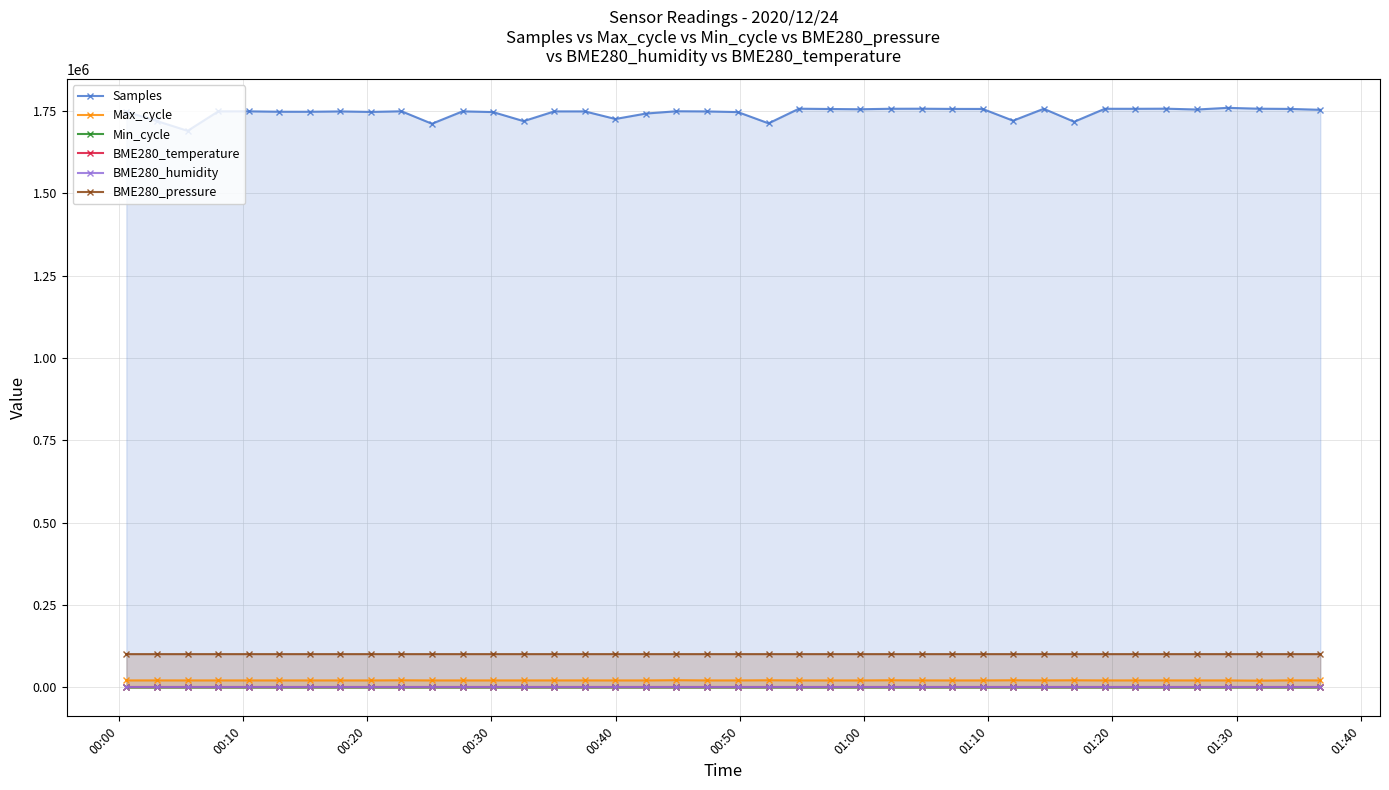

True or false: Max_cycle and BME280_temperature cross at least once.

False